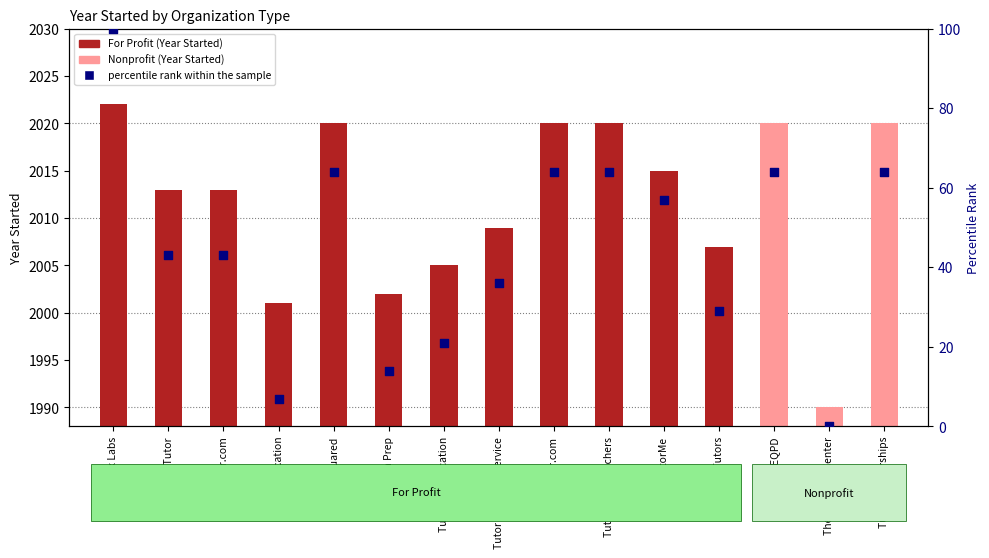

Approximately how many times larger is the value at HeyTutor compared to Agilix Labs?

0.4